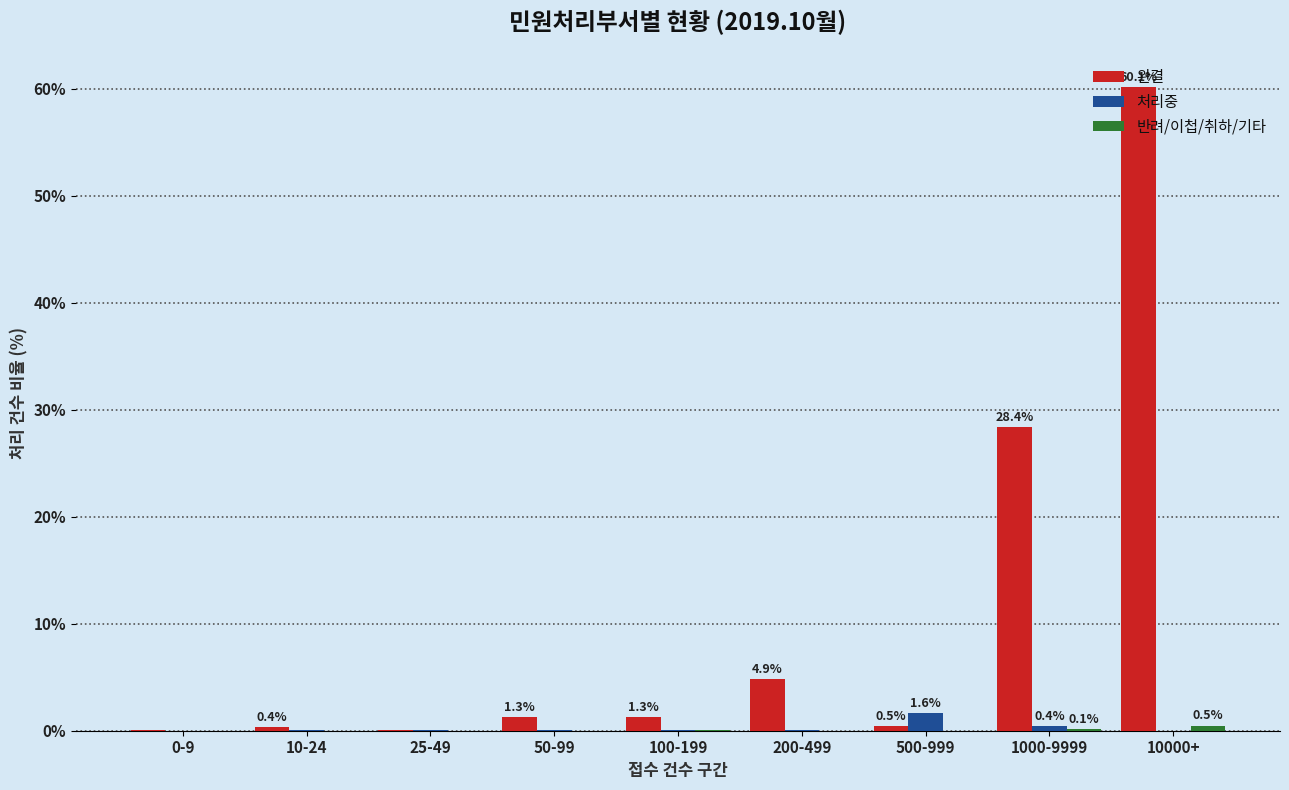

At which category is the sum across all series the highest?

10000+